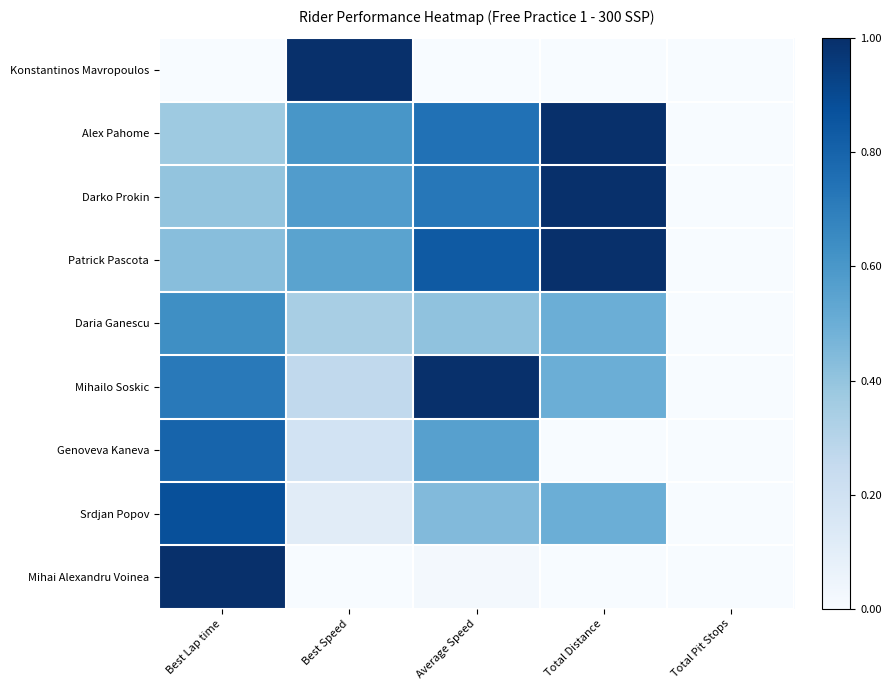

Between Best Lap time and Average Speed, which is larger?

Best Lap time